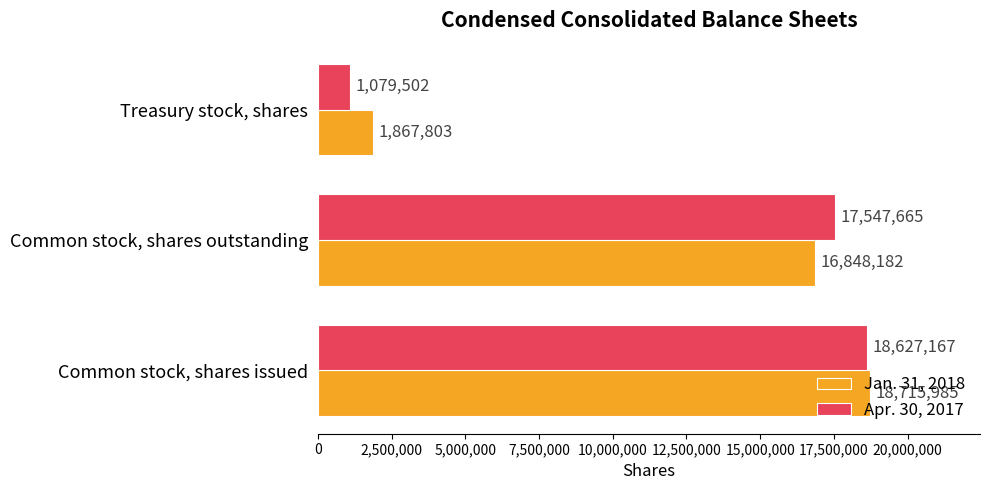

What is the average value of the Apr. 30, 2017 series?

12418111